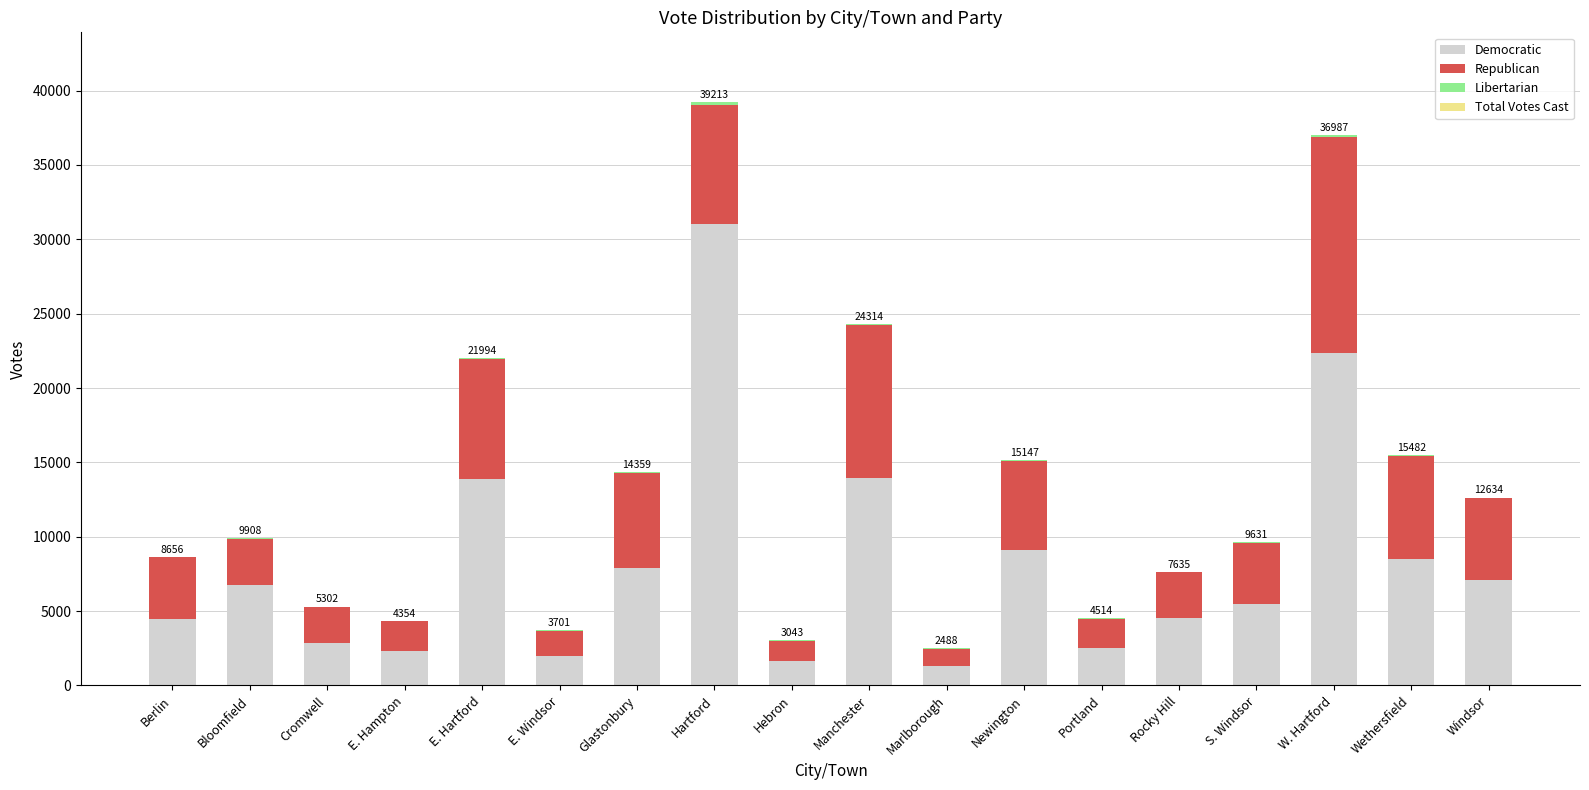

What is the maximum value for Democratic?

31021